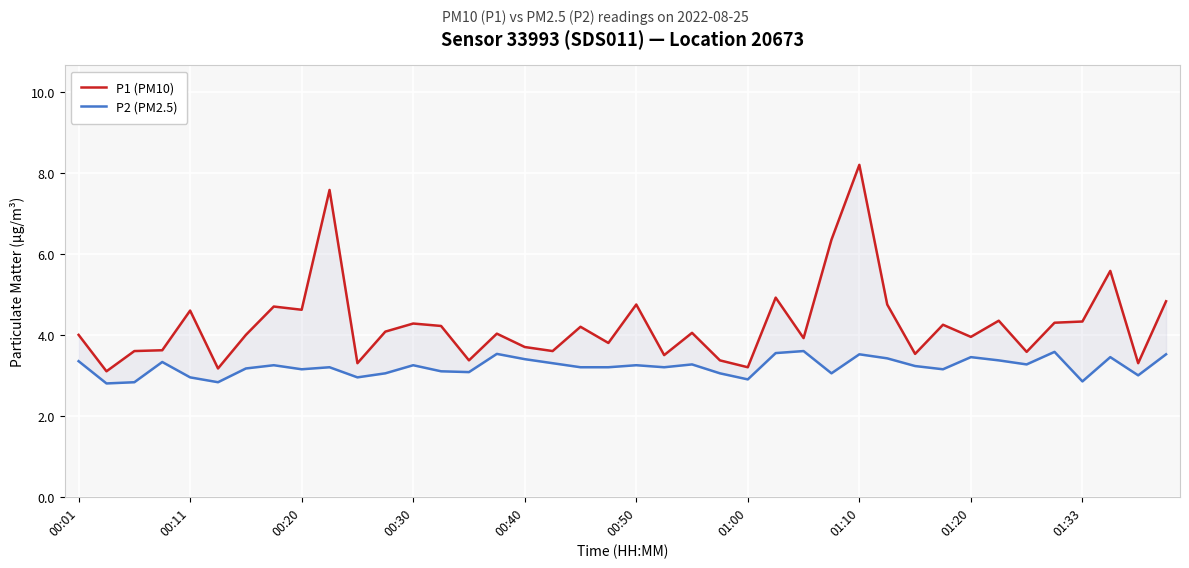

What is the difference between the maximum and minimum values in the P1 (PM10) series?

5.1